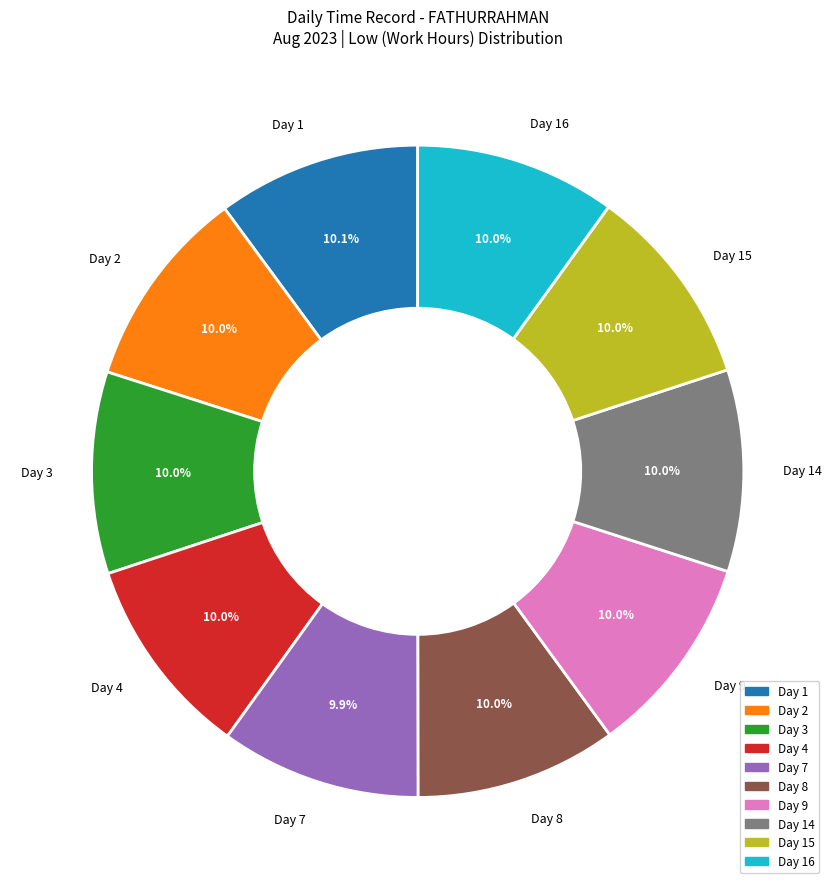

Count the number of slices in the pie.

10